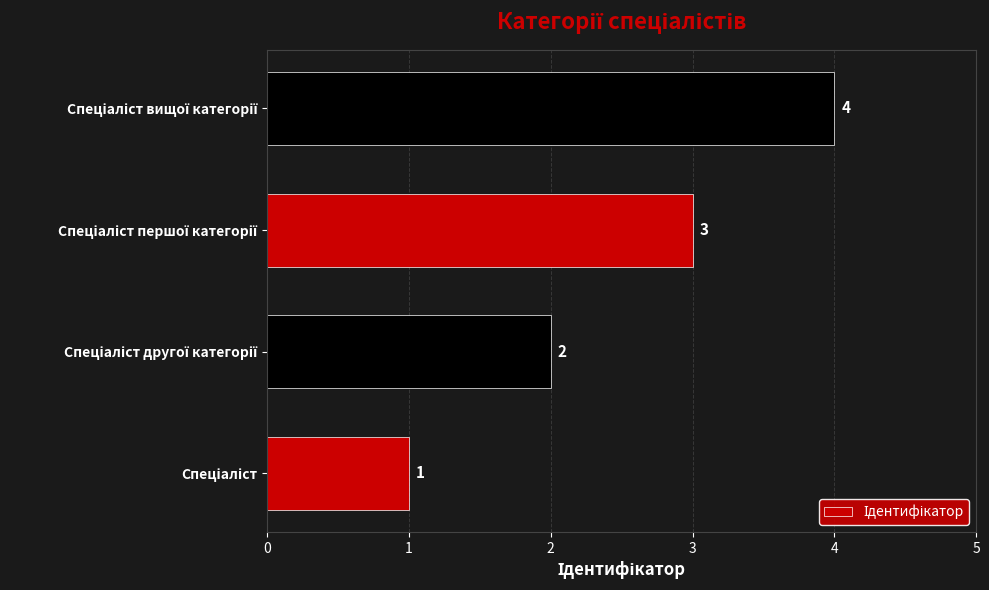

How many distinct data groups are displayed?

1